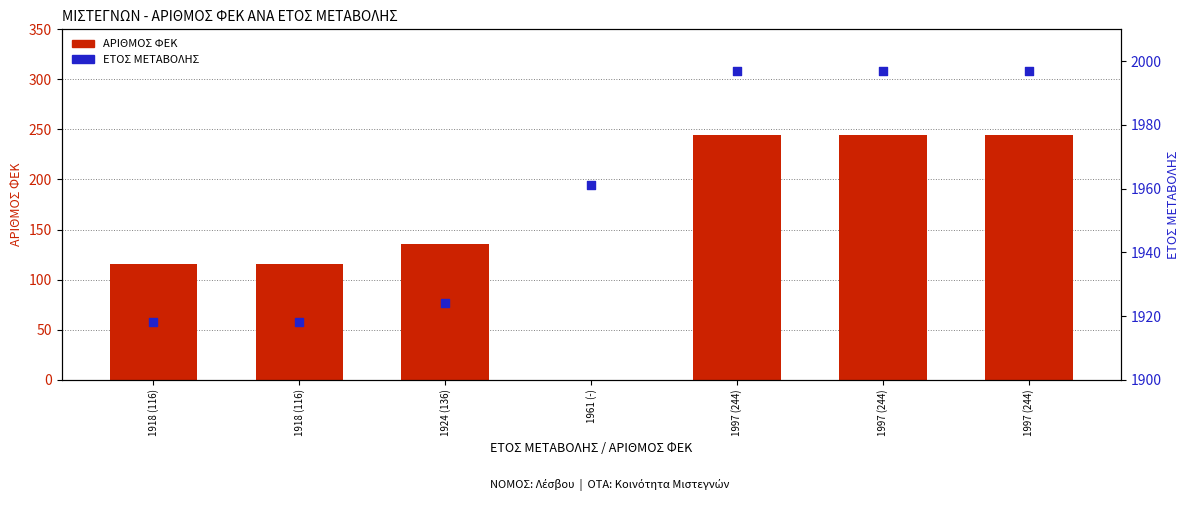

What is the total value across all series at 1961 (-)?

1961